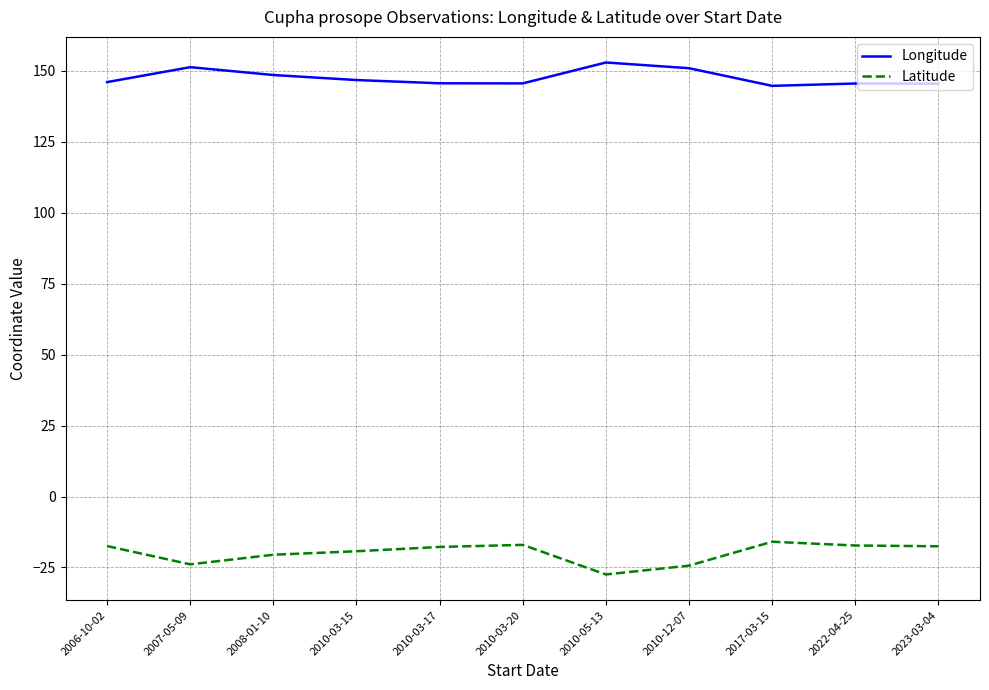

What is the total value across all series at 2007-05-09?

127.4